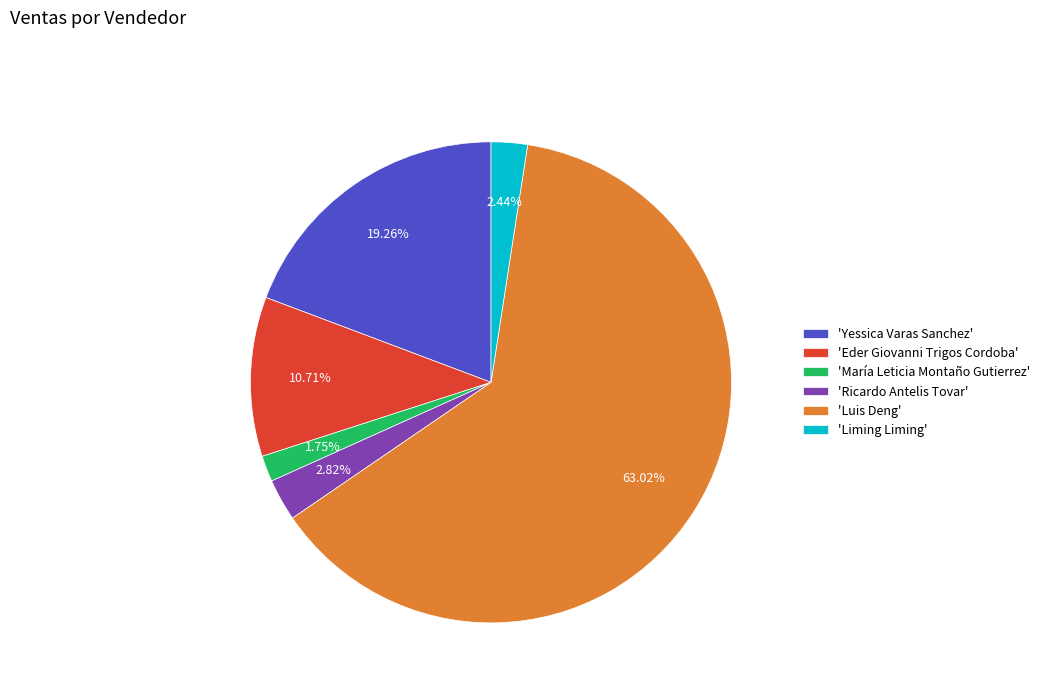

Does 'Luis Deng' represent more than half of the total?

Yes